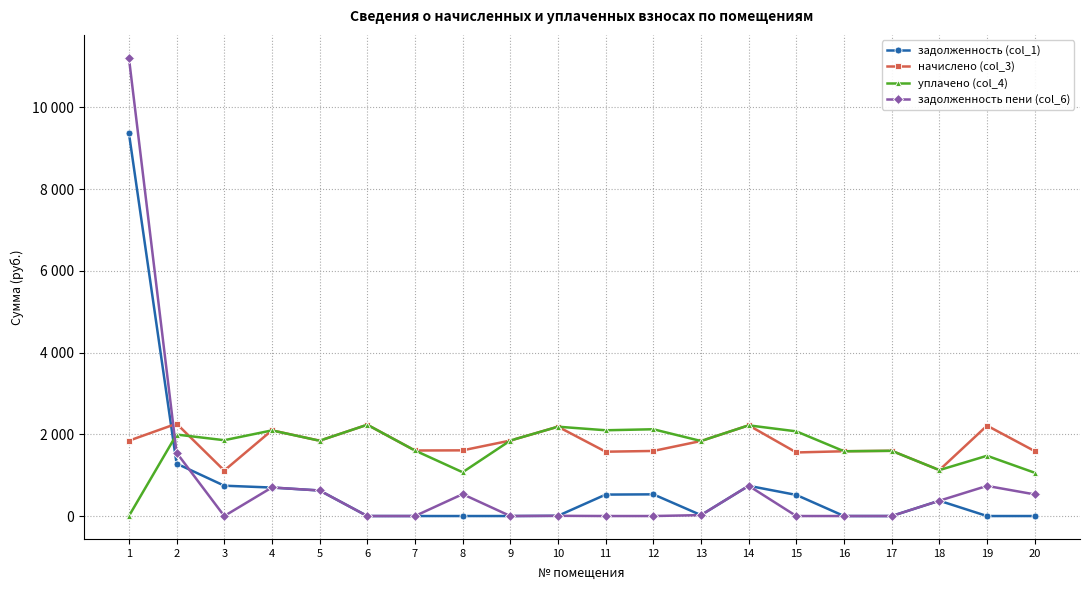

True or false: задолженность пени (col_6) has more than 0 interior local peaks.

True